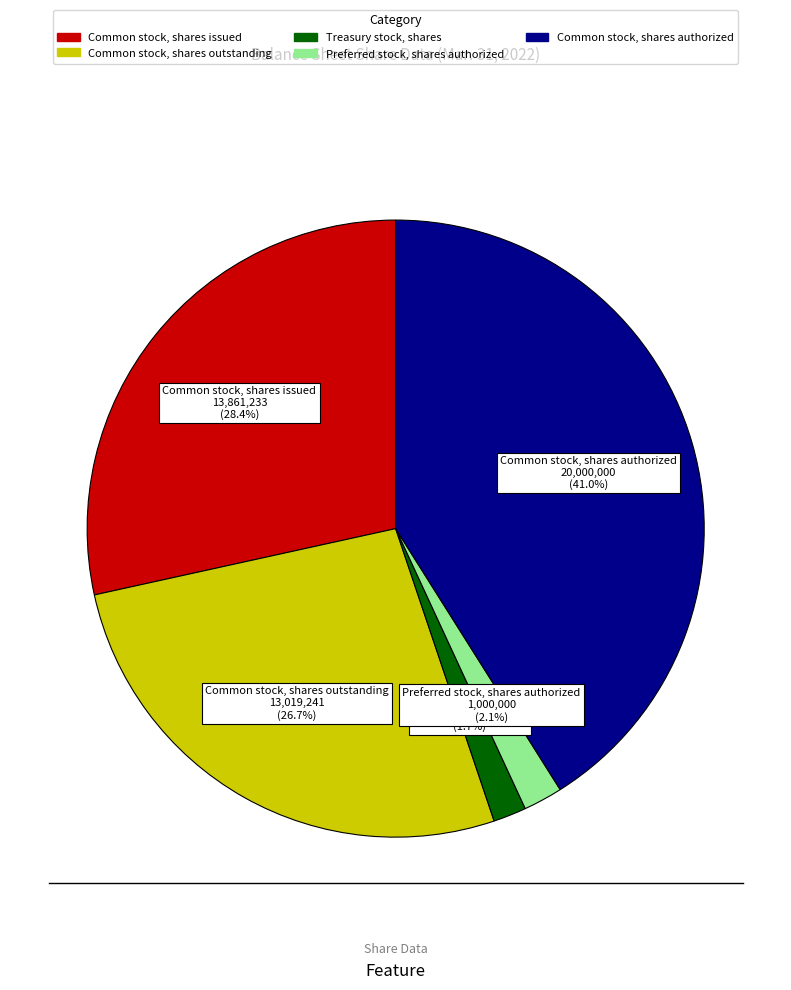

What is the largest slice in the pie chart?

Common stock, shares authorized